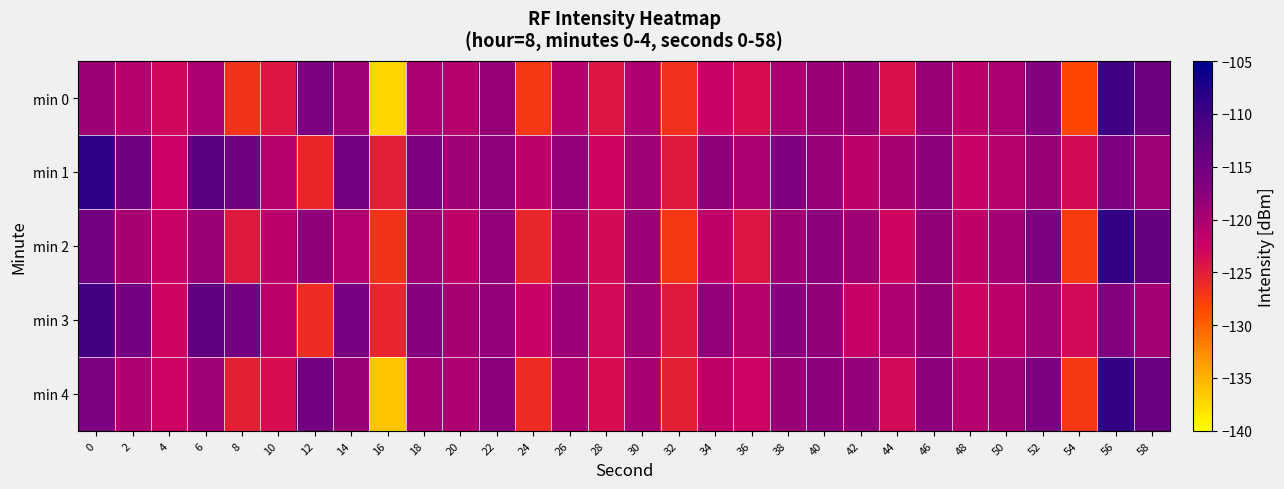

Which category has the lowest value across all series?

16